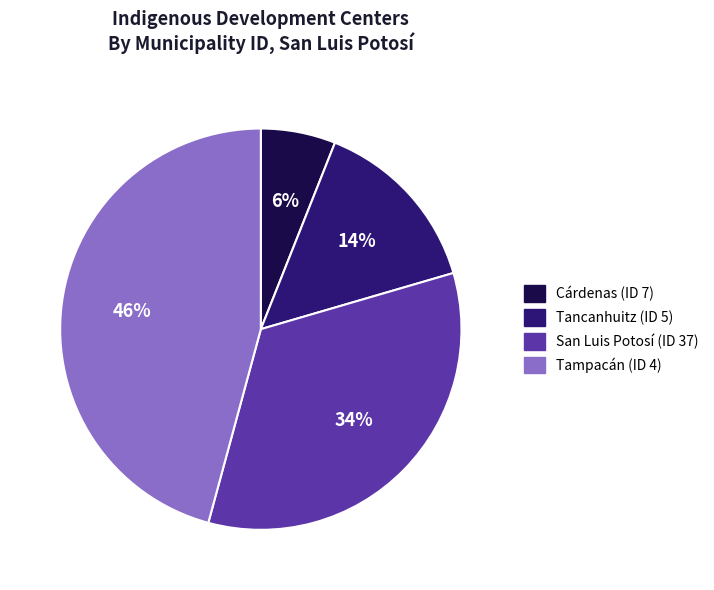

Rank the categories by value from highest to lowest.

Tampacán (ID 4), San Luis Potosí (ID 37), Tancanhuitz (ID 5), Cárdenas (ID 7)